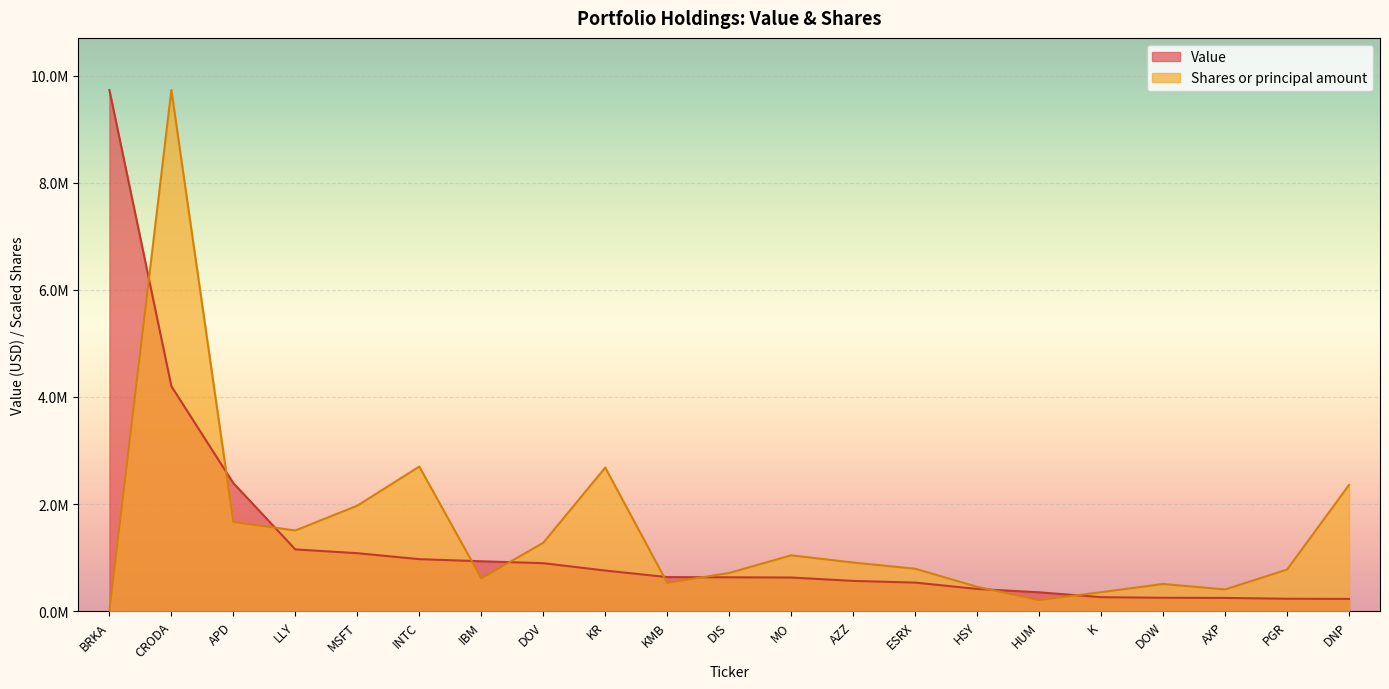

Does the chart display data point markers on the line(s)?

No